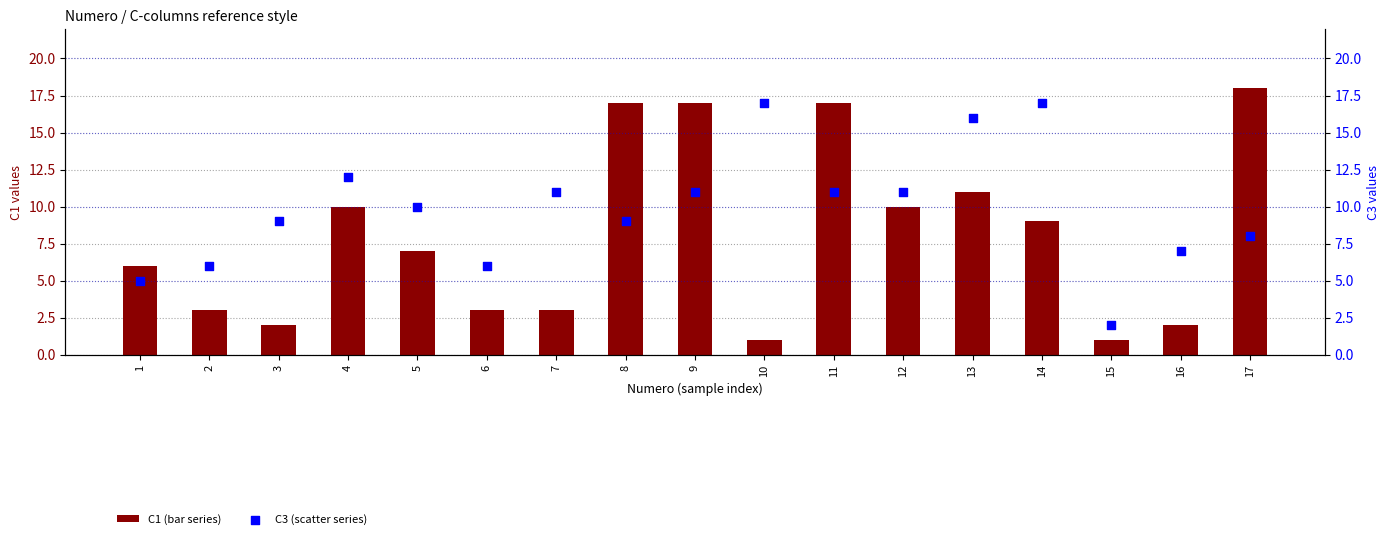

At how many categories does at least one series exceed 7?

12